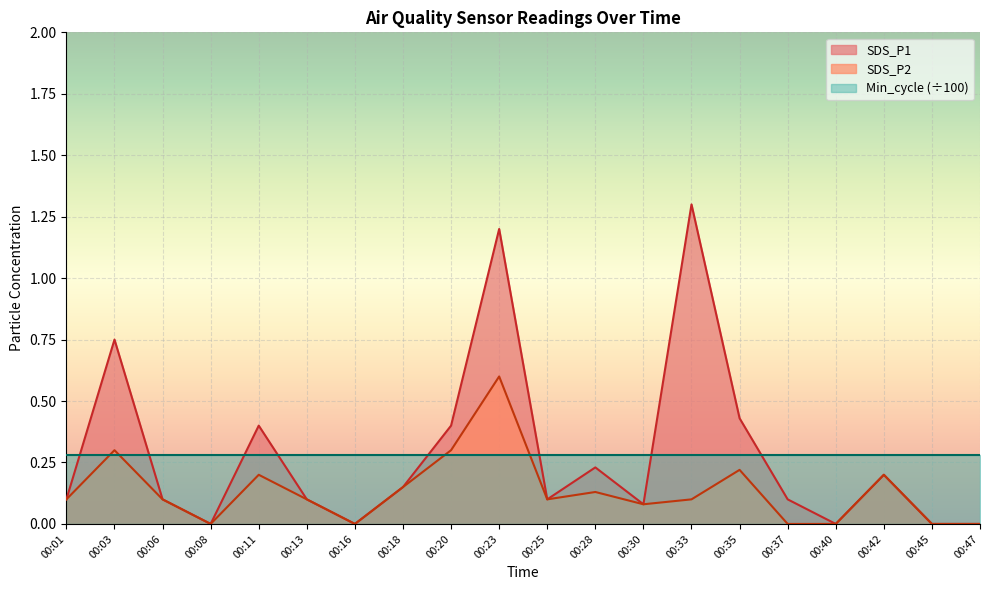

Rank the series at 00:13 from highest to lowest value.

SDS_P1, SDS_P2